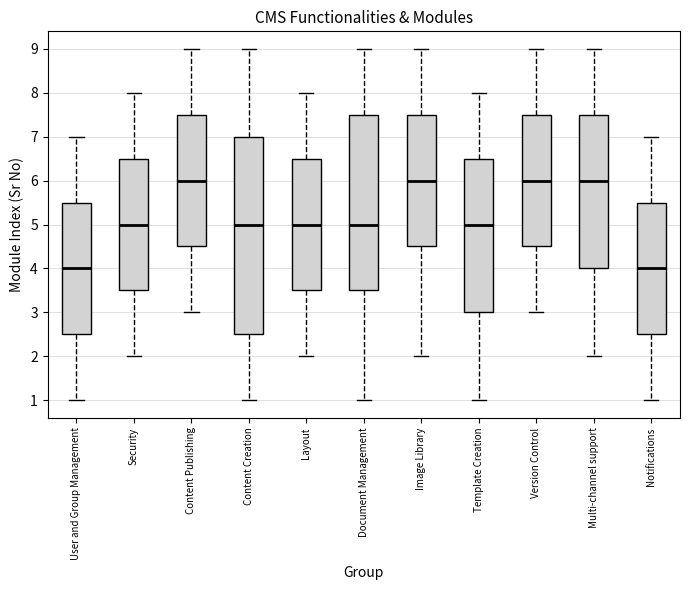

Reading left to right, read every box against the y-axis: the position of its median line, the range the box covers, and the ends of its whiskers. The values are not printed on the chart, so give them approximately, as read against the axis.

User and Group Management: median 4.0, box 2.5 to 5.5, whiskers 1.0 to 7.0
Security: median 5.0, box 3.5 to 6.5, whiskers 2.0 to 8.0
Content Publishing: median 6.0, box 4.5 to 7.5, whiskers 3.0 to 9.0
Content Creation: median 5.0, box 2.5 to 7.0, whiskers 1.0 to 9.0
Layout: median 5.0, box 3.5 to 6.5, whiskers 2.0 to 8.0
Document Management: median 5.0, box 3.5 to 7.5, whiskers 1.0 to 9.0
Image Library: median 6.0, box 4.5 to 7.5, whiskers 2.0 to 9.0
Template Creation: median 5.0, box 3.0 to 6.5, whiskers 1.0 to 8.0
Version Control: median 6.0, box 4.5 to 7.5, whiskers 3.0 to 9.0
Multi-channel support: median 6.0, box 4.0 to 7.5, whiskers 2.0 to 9.0
Notifications: median 4.0, box 2.5 to 5.5, whiskers 1.0 to 7.0